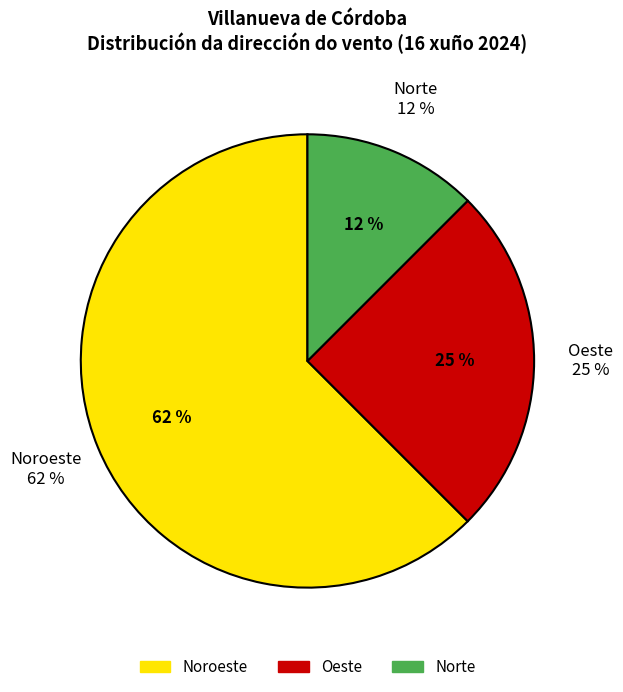

Count the number of slices in the pie.

3